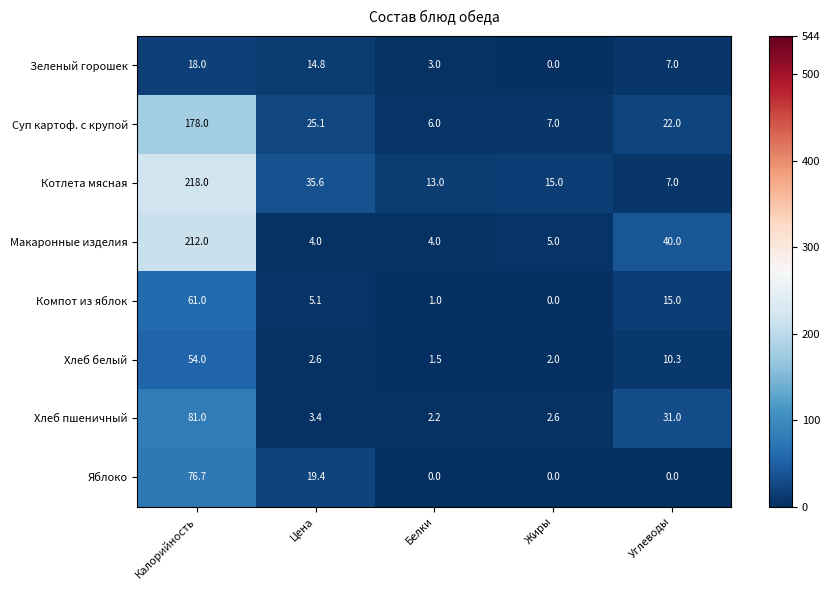

What is the difference between the maximum and second lowest values in the Хлеб пшеничный series?

78.4